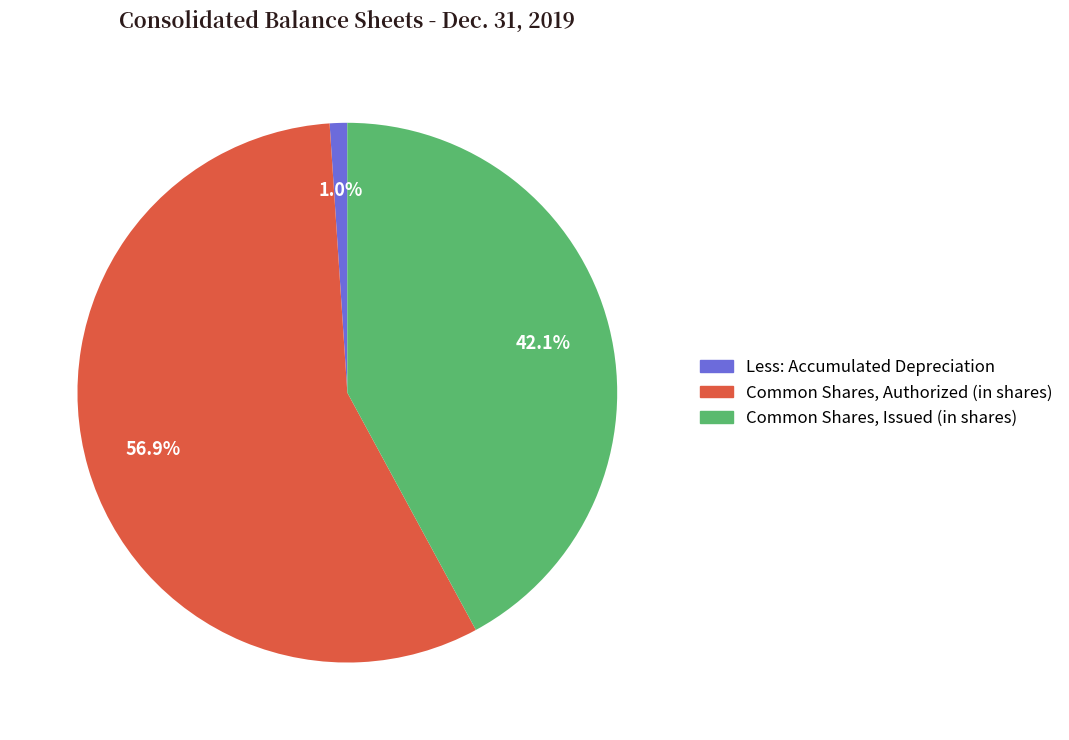

How many slices are in this pie chart?

3